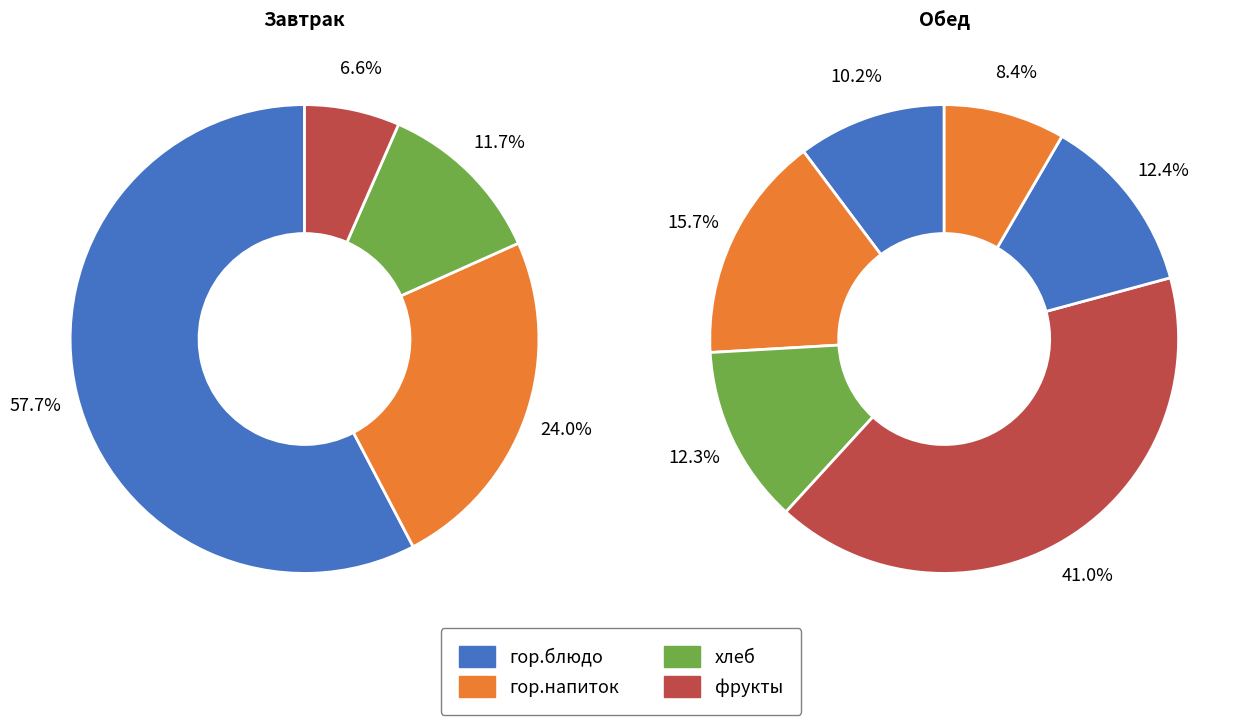

What percentage do гор.блюдо and хлеб together represent?

69.4%